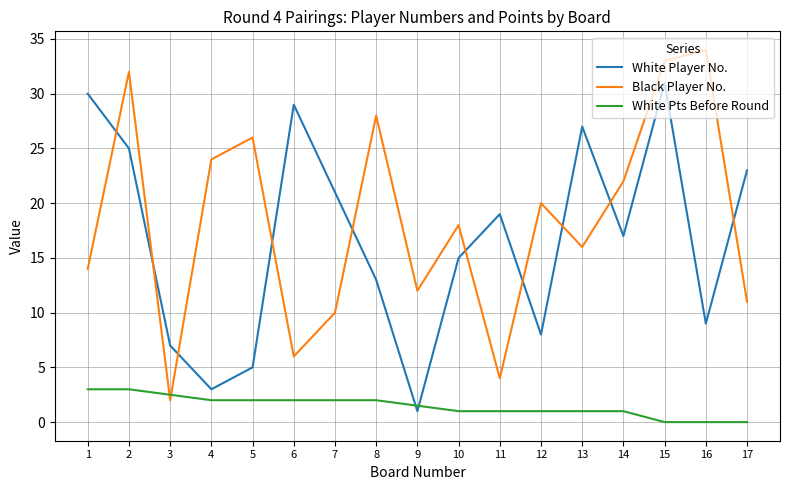

Which series has the largest total across all categories?

Black Player No.